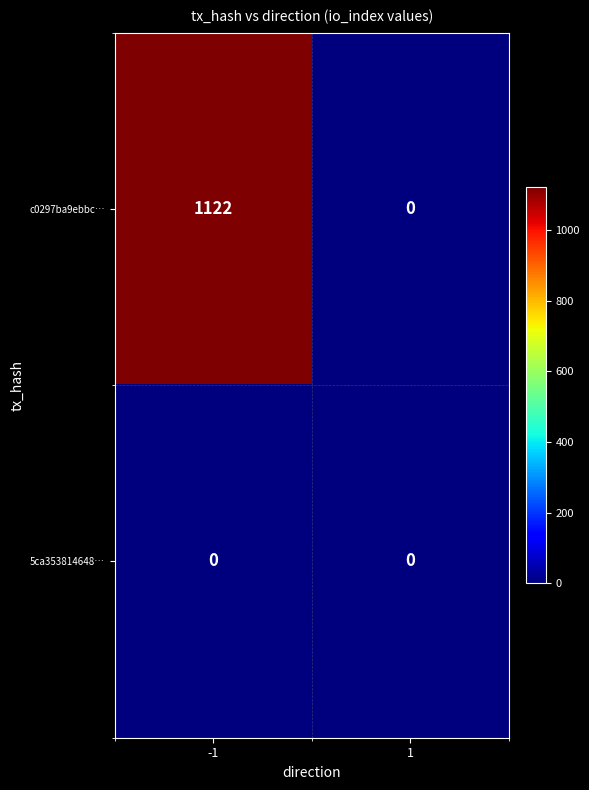

Which series has the largest range (max minus min)?

c0297ba9ebbc…